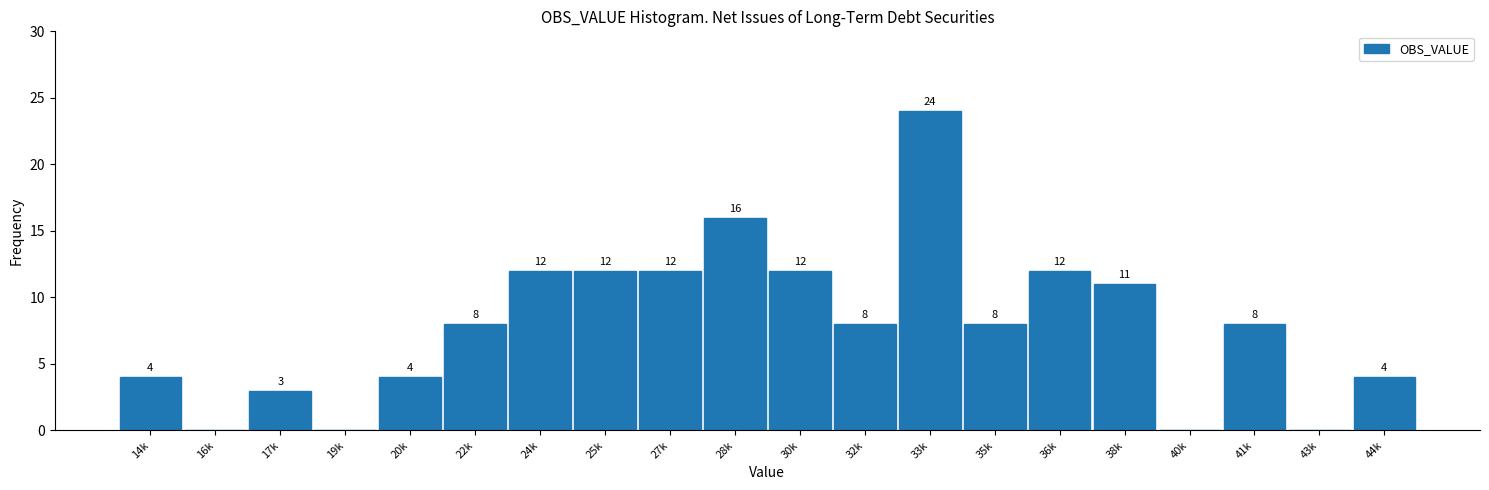

Reading left to right, what are all the values shown in this chart?

14k=4	16k=0	17k=3	19k=0	20k=4	22k=8	24k=12	25k=12	27k=12	28k=16	30k=12	32k=8	33k=24	35k=8	36k=12	38k=11	40k=0	41k=8	43k=0	44k=4